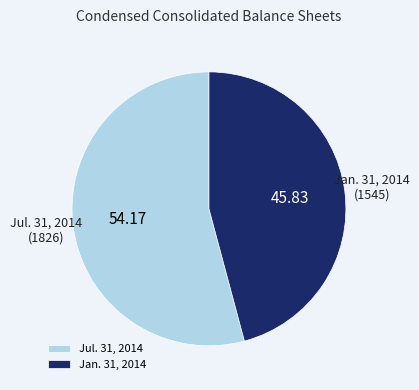

Which slice is the largest?

Jul. 31, 2014